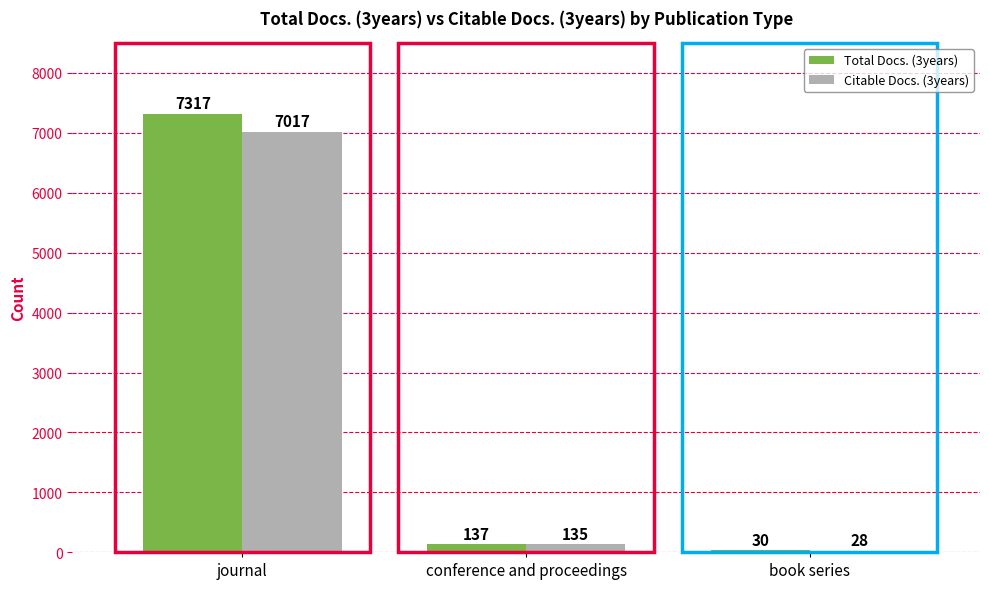

What is the label of the 1st bar from the right?

book series